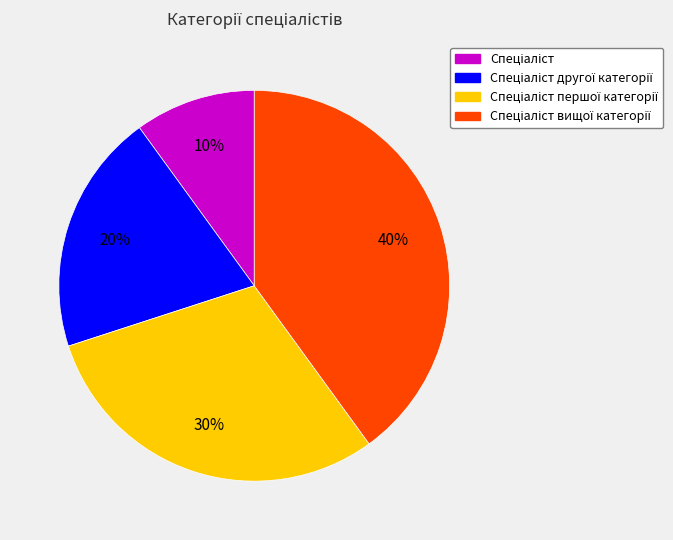

Does any single category account for the majority?

No